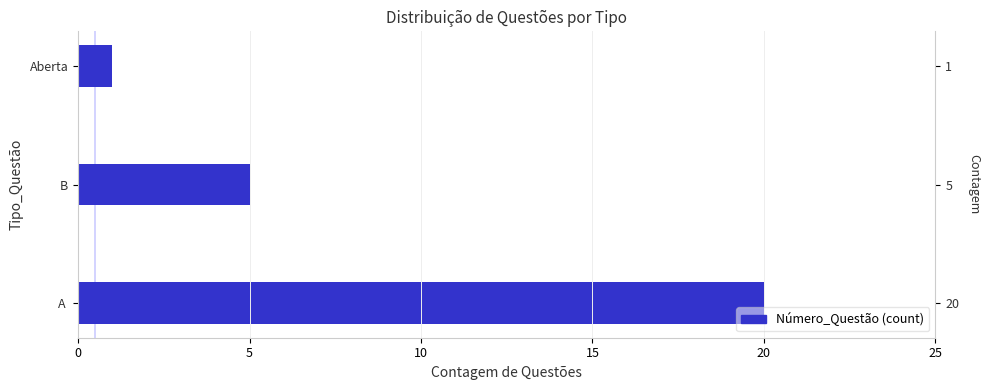

How many data points are less than 5?

1